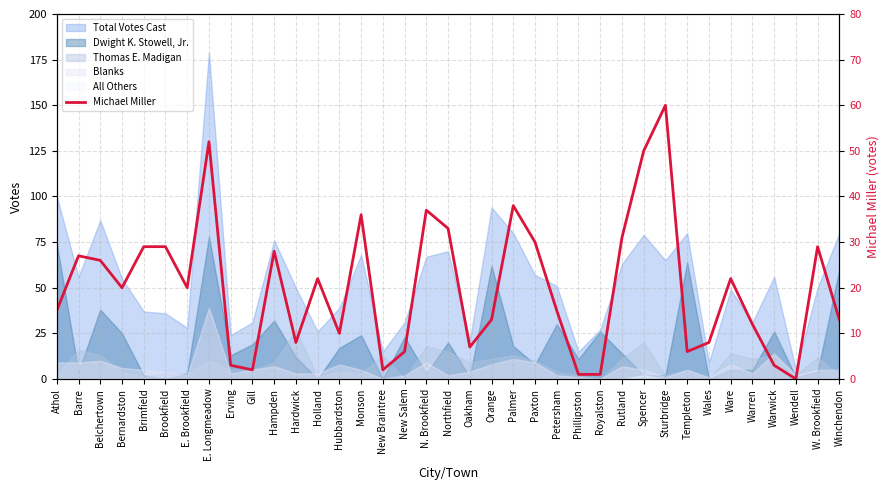

What is the change in value from Athol to Erving?

-12